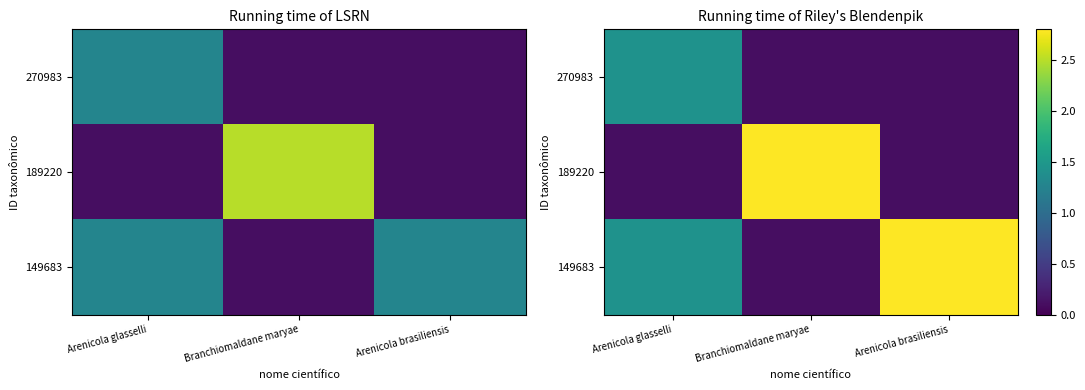

What is the approximate value of 270983 at Arenicola glasselli?

1.4